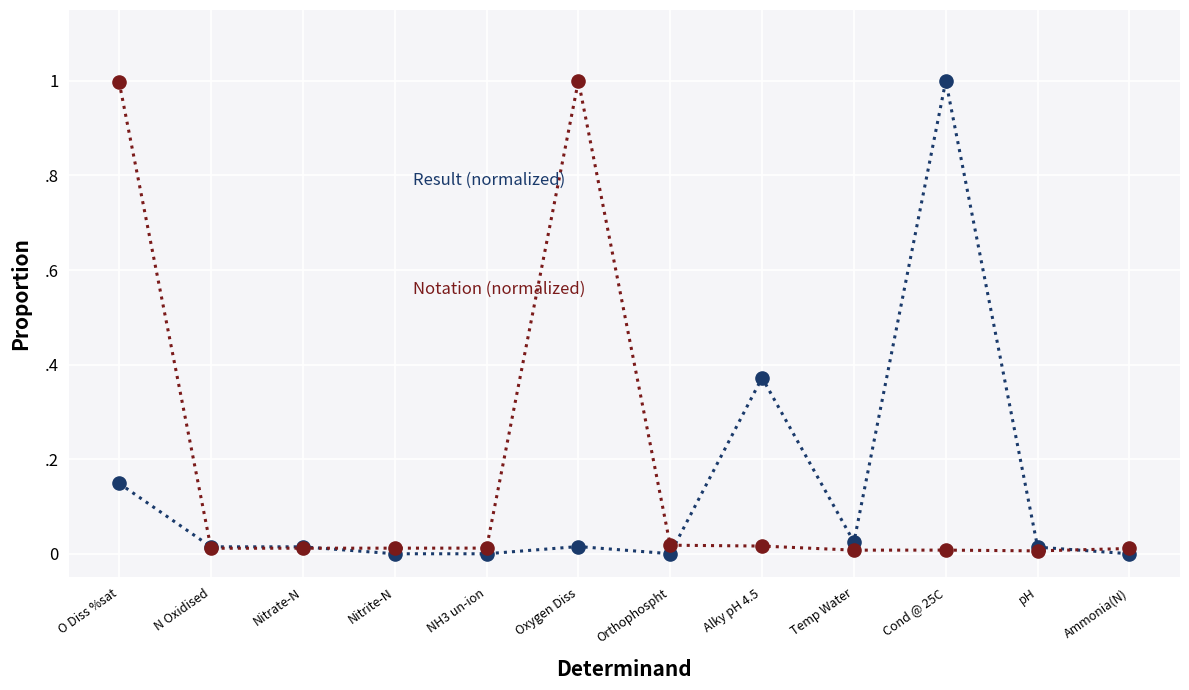

Does the chart have visible grid lines?

Yes